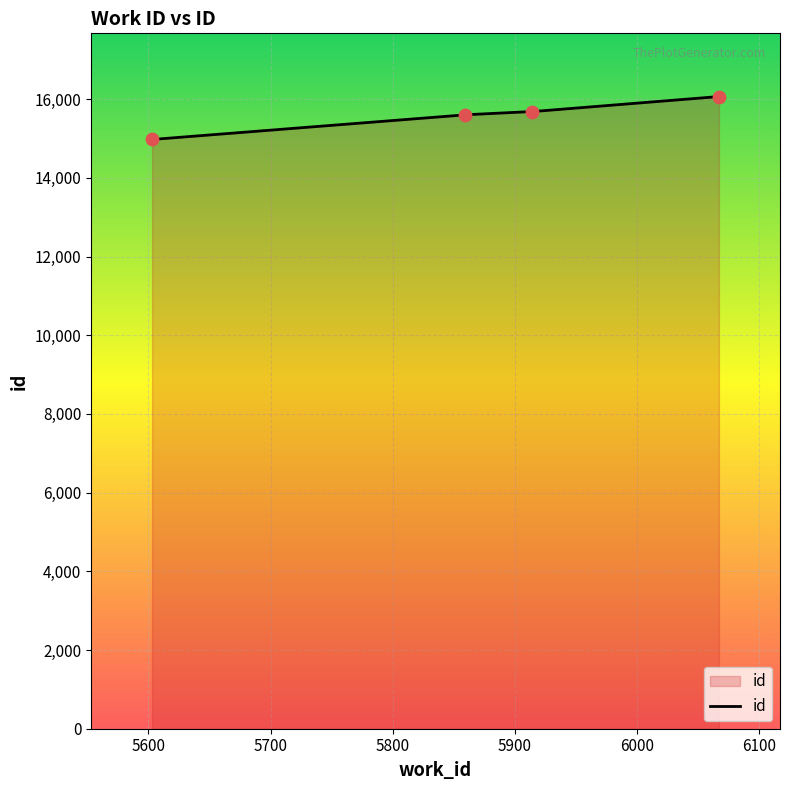

What is the ratio of the value at 5859 to the value at 5914?

1.0